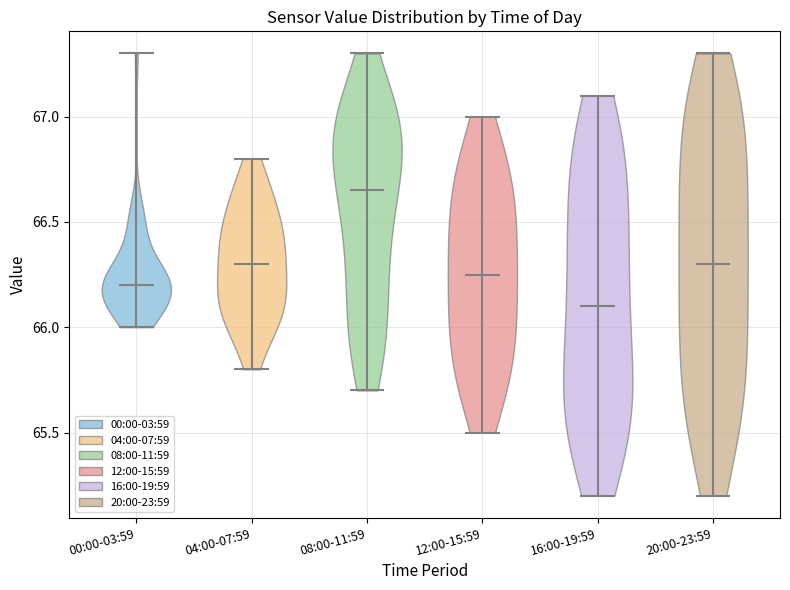

Reading left to right, read every violin against the y-axis: where its median line is, and the lowest and highest points it reaches. The values are not printed on the chart, so give them approximately, as read against the axis.

00:00-03:59: median line 66.20, lowest point 66.00, highest point 67.30
04:00-07:59: median line 66.30, lowest point 65.80, highest point 66.80
08:00-11:59: median line 66.65, lowest point 65.70, highest point 67.30
12:00-15:59: median line 66.25, lowest point 65.50, highest point 67.00
16:00-19:59: median line 66.10, lowest point 65.20, highest point 67.10
20:00-23:59: median line 66.30, lowest point 65.20, highest point 67.30